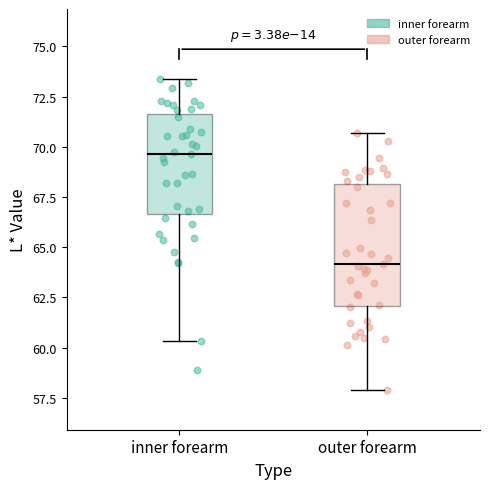

Which box is the tallest, from its lower edge to its upper edge?

outer forearm